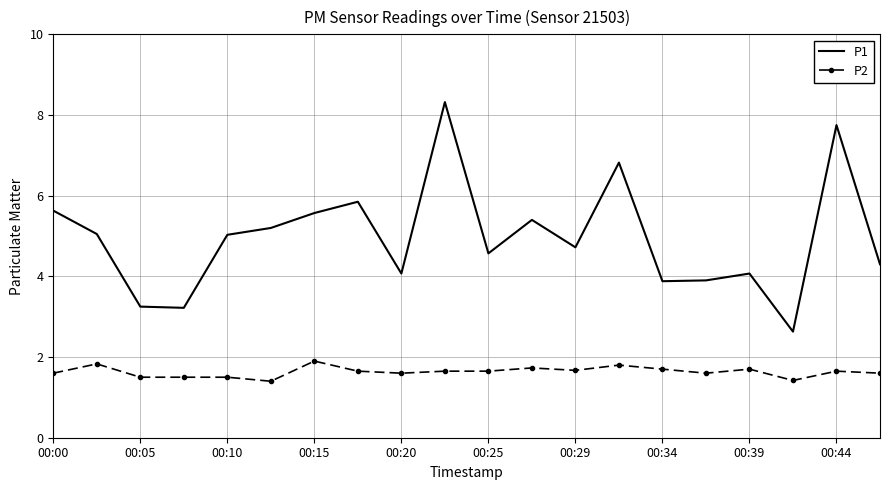

Which series has the largest total across all categories?

P1